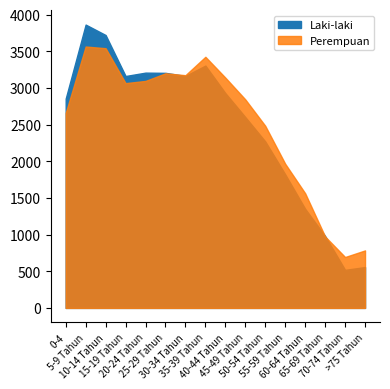

Which has a higher value, >75 Tahun or 10-14 Tahun?

10-14 Tahun